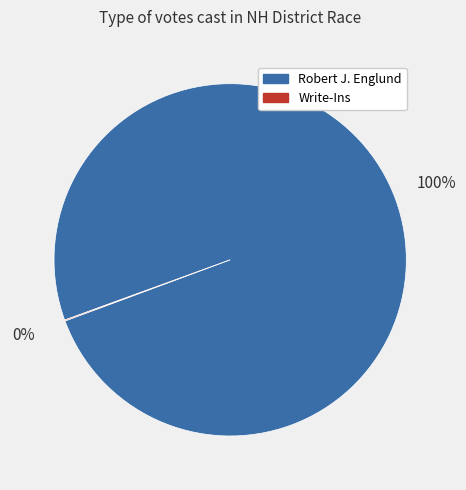

What percentage is the Robert J. Englund slice, to the nearest percent?

100%